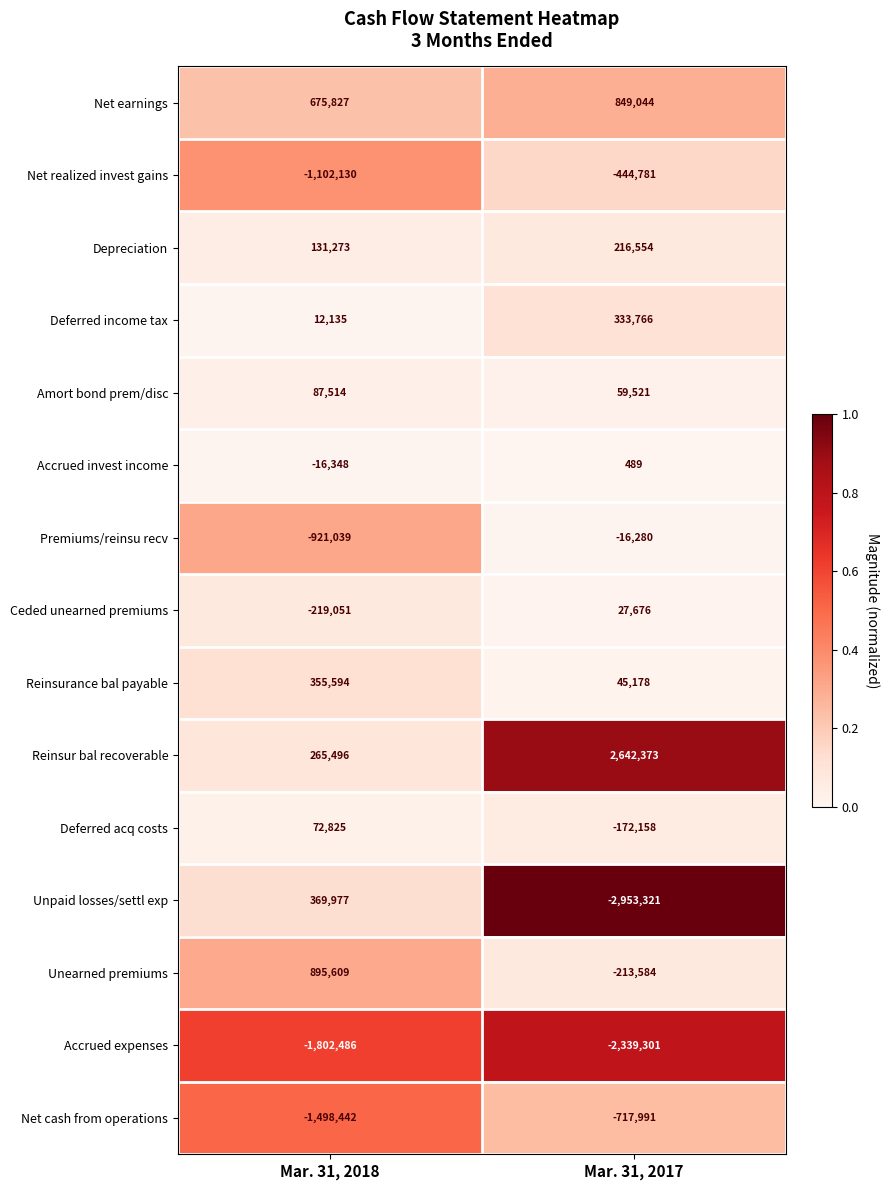

Rank the series by their maximum value, from lowest to highest.

Accrued expenses, Net cash from operations, Net realized invest gains, Premiums/reinsu recv, Accrued invest income, Ceded unearned premiums, Deferred acq costs, Amort bond prem/disc, Depreciation, Deferred income tax, Reinsurance bal payable, Unpaid losses/settl exp, Net earnings, Unearned premiums, Reinsur bal recoverable